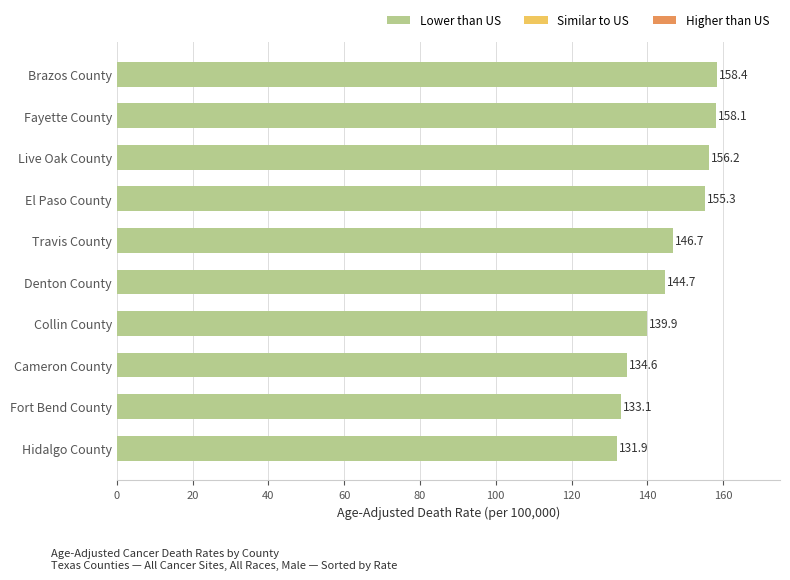

Count the number of categories in the chart.

10